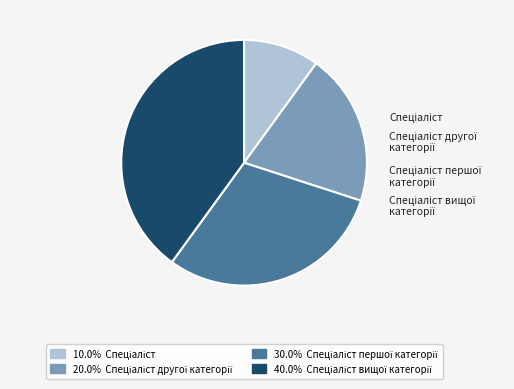

To the nearest percent, what is the combined percentage of Спеціаліст and Спеціаліст другої категорії?

30%